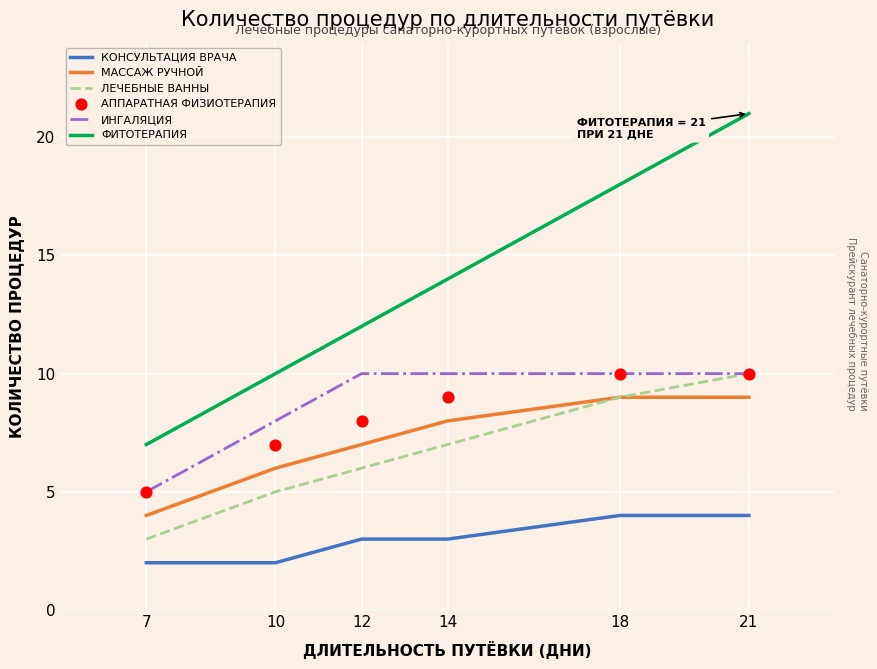

Is the value of МАССАЖ РУЧНОЙ at 18 greater than the value of ФИТОТЕРАПИЯ at 7?

Yes